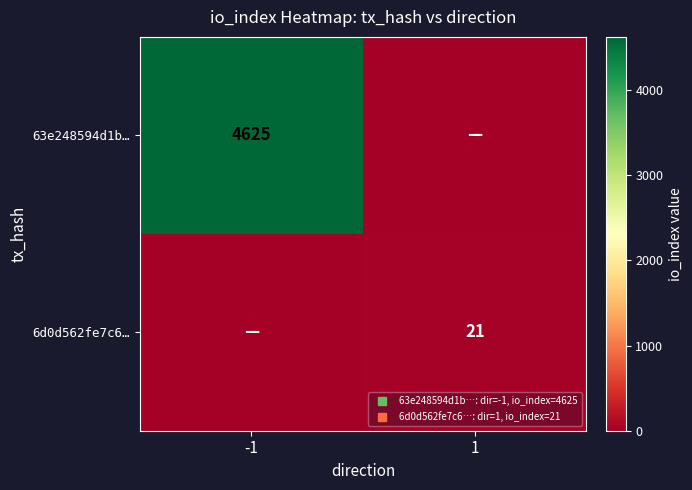

Is the value of 63e248594d1b… at 1 greater than the value of 6d0d562fe7c6… at 1?

No